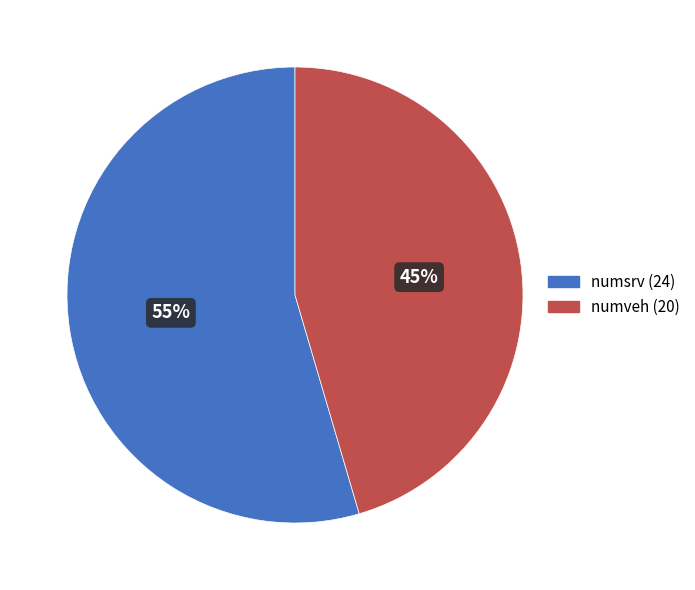

How many segments does this pie chart have?

2